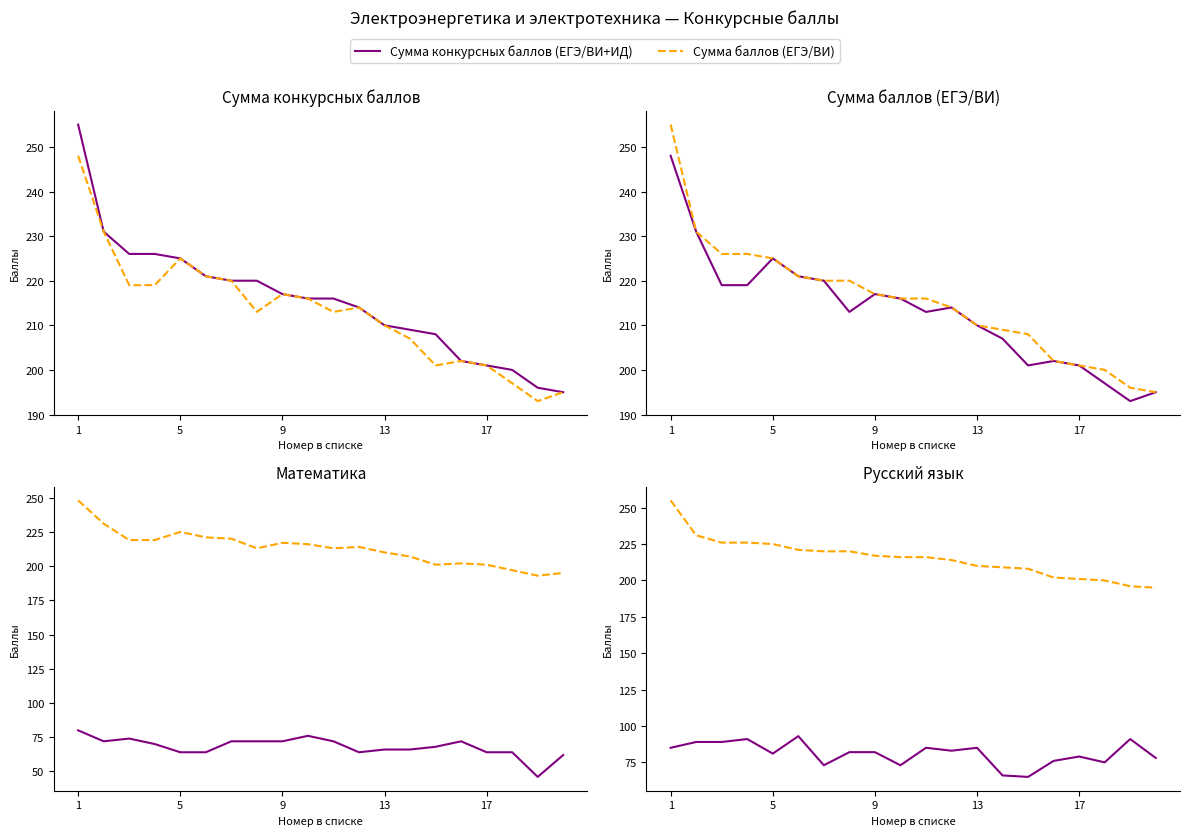

Which series changed the most between 1 and 5?

Сумма баллов (ЕГЭ/ВИ)